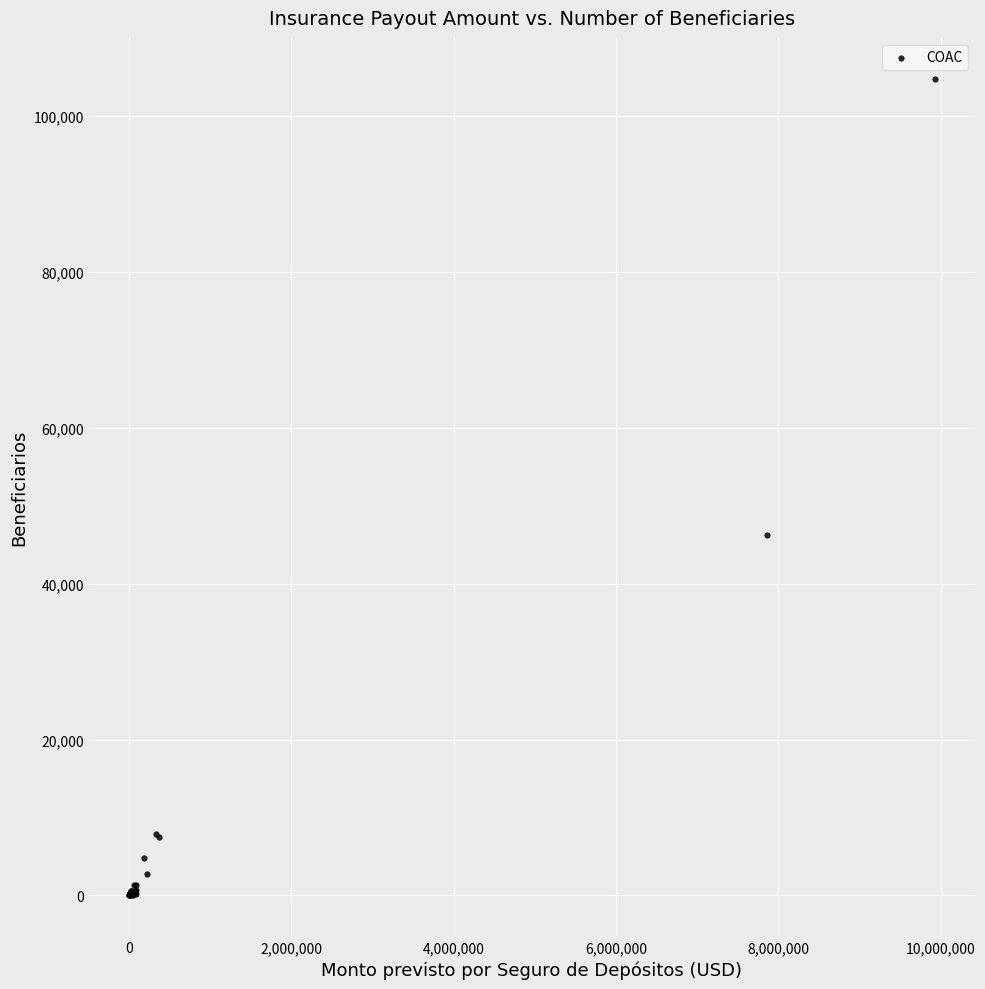

What Y value in the scatter plot is closest to 52415?

46204